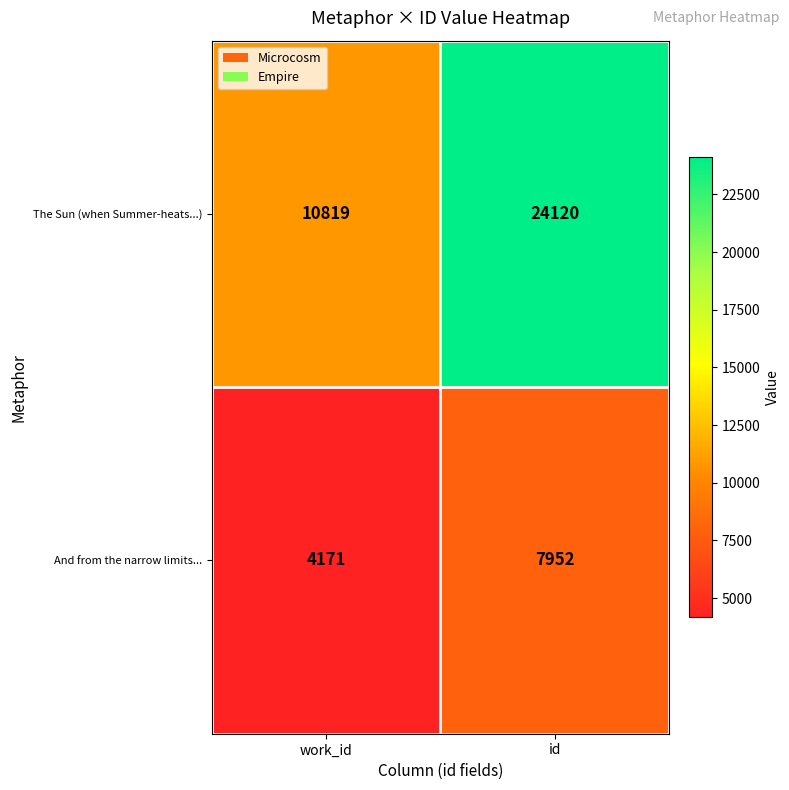

List the series in order of their overall mean, highest first.

The Sun (when Summer-heats...), And from the narrow limits...